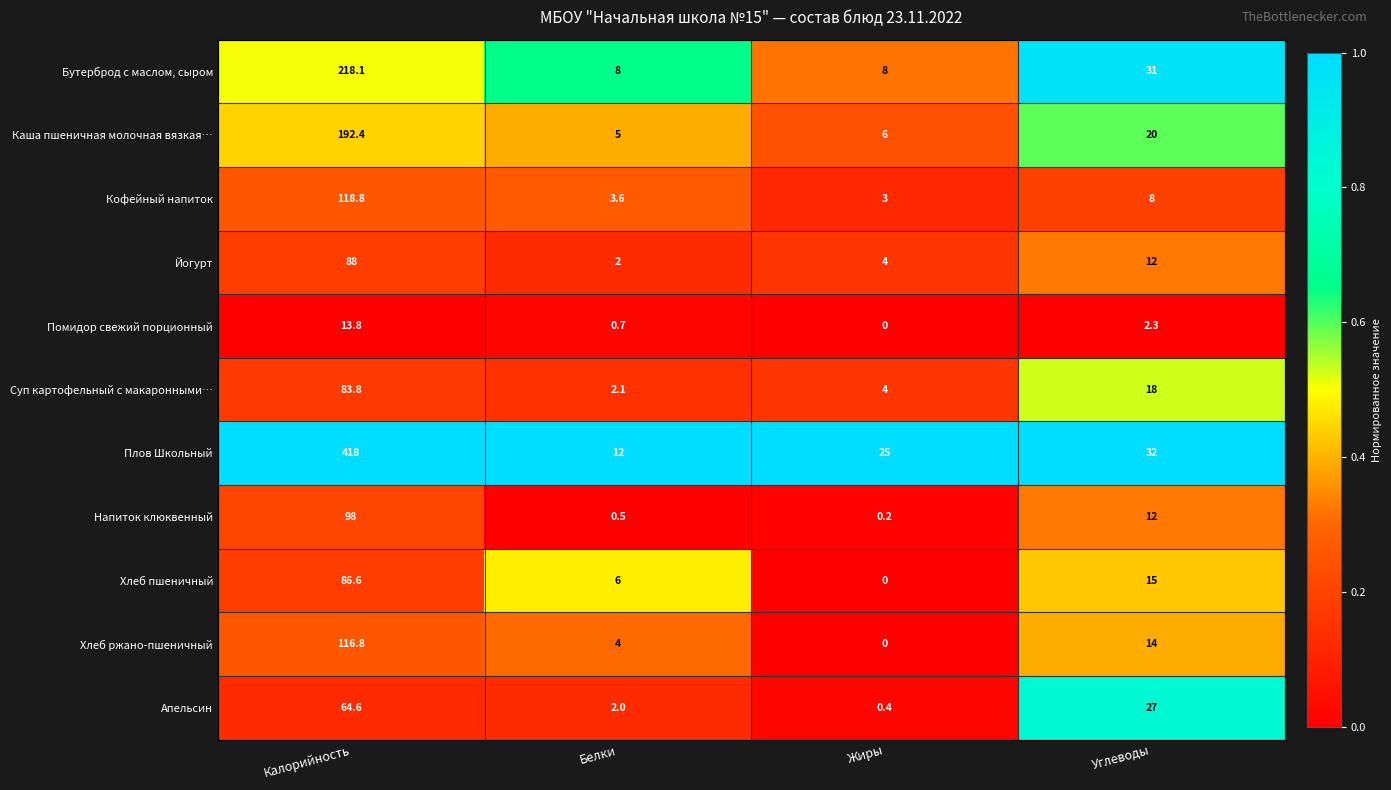

Count the number of categories in the chart.

4